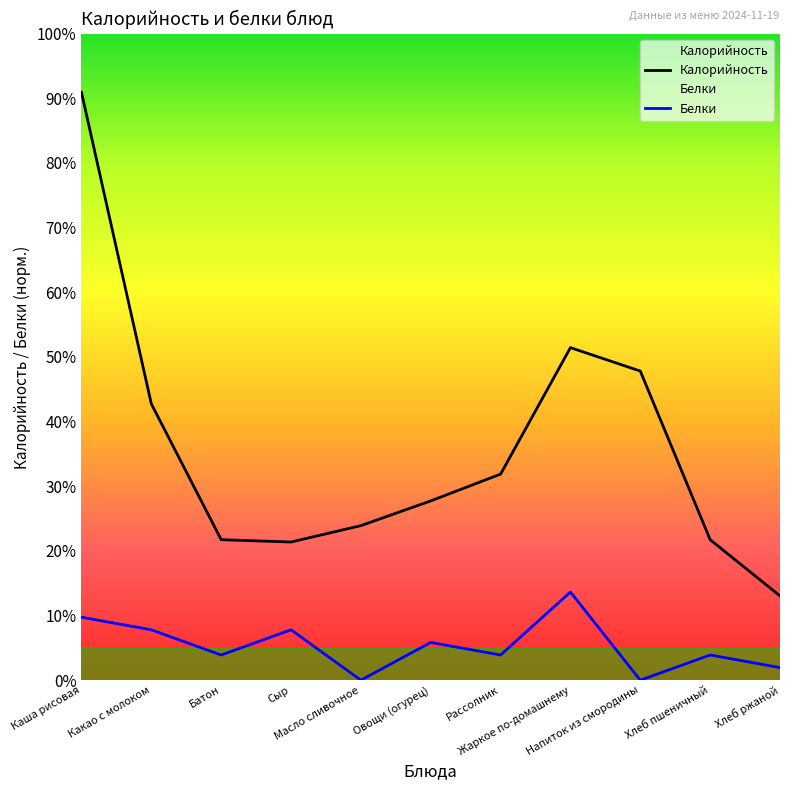

What is the highest value of the Белки series?

37.6